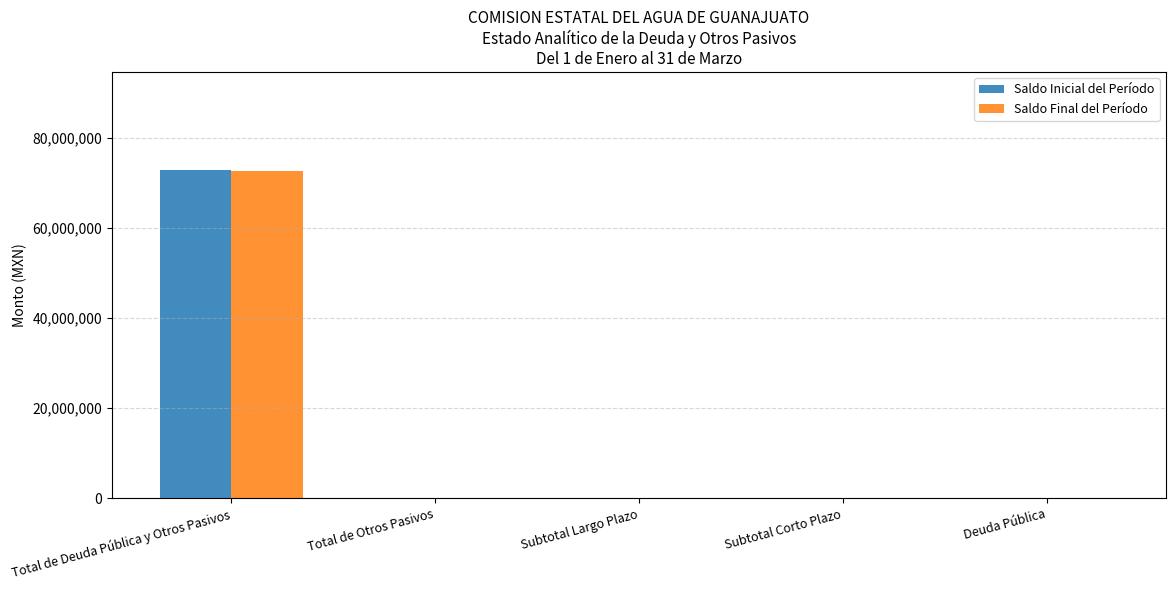

What is the greatest value displayed?

72758528.2